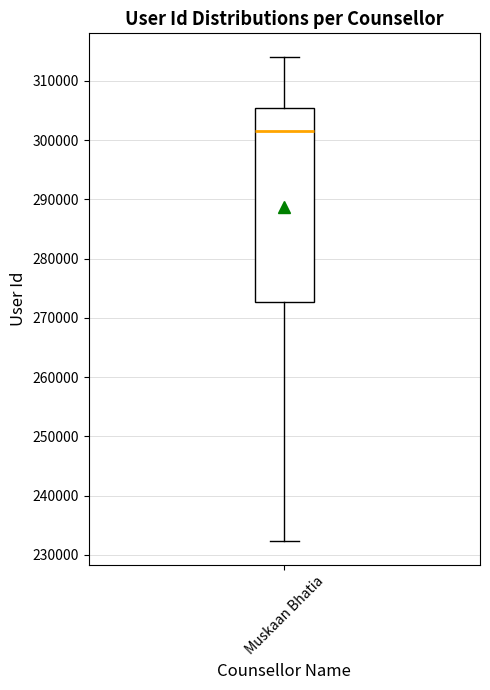

Read this box plot against the y-axis: the position of the median line, the range covered by the box, and the ends of both whiskers. The values are not printed on the chart, so give them approximately, as read against the axis.

median 301000, box 273000 to 305000, whiskers 232000 to 314000